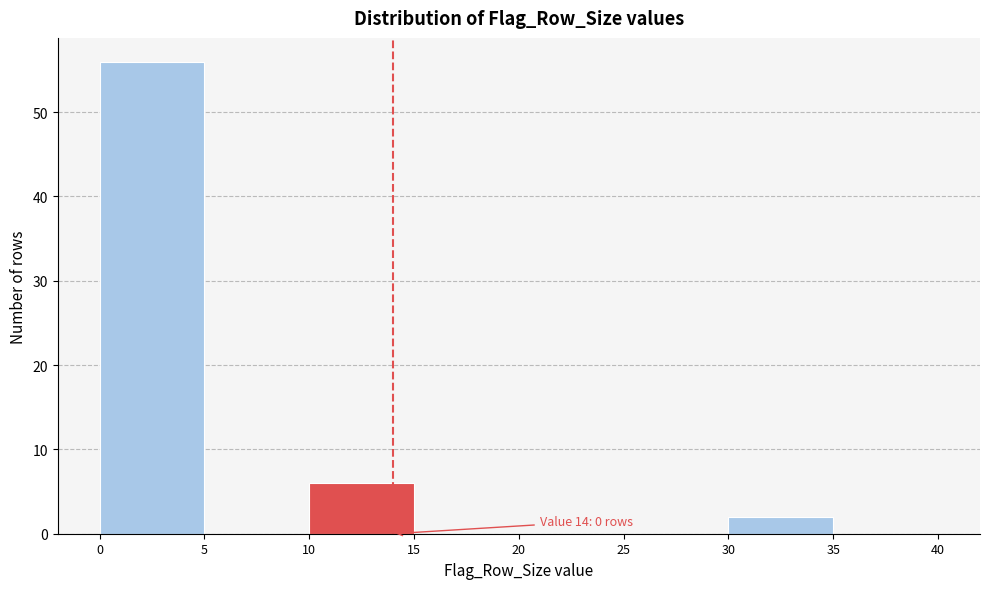

Over which range of the x-axis is the bar tallest?

0 to 5